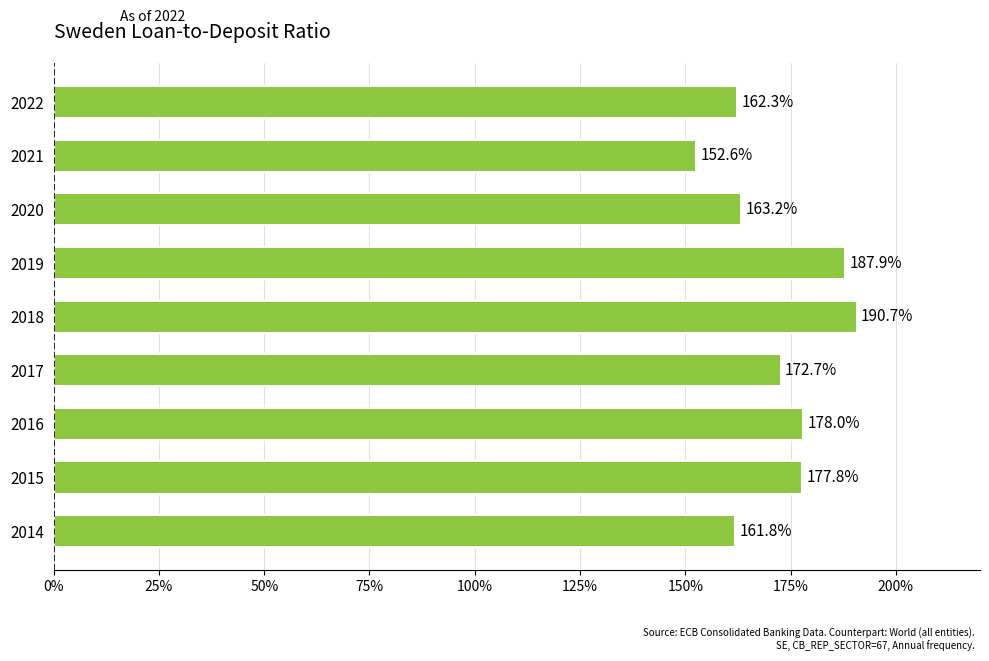

Rank the categories by value from highest to lowest.

2018, 2019, 2016, 2015, 2017, 2020, 2022, 2014, 2021